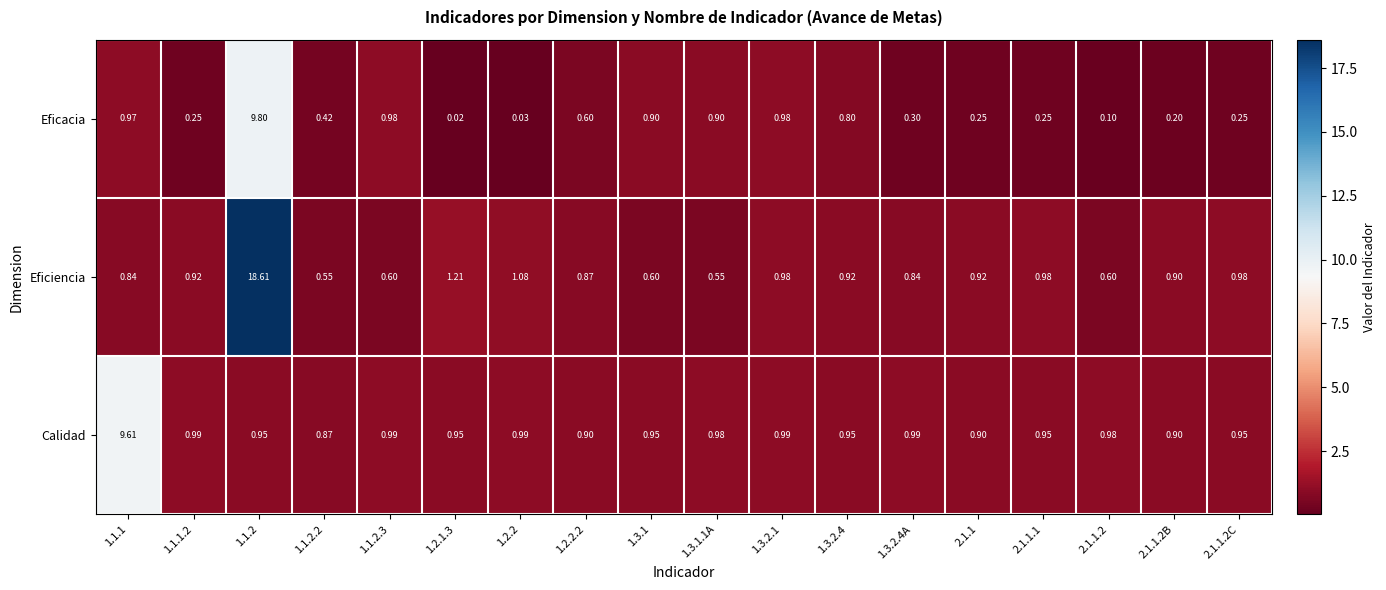

List the series in order of their peak value, lowest first.

Calidad, Eficacia, Eficiencia